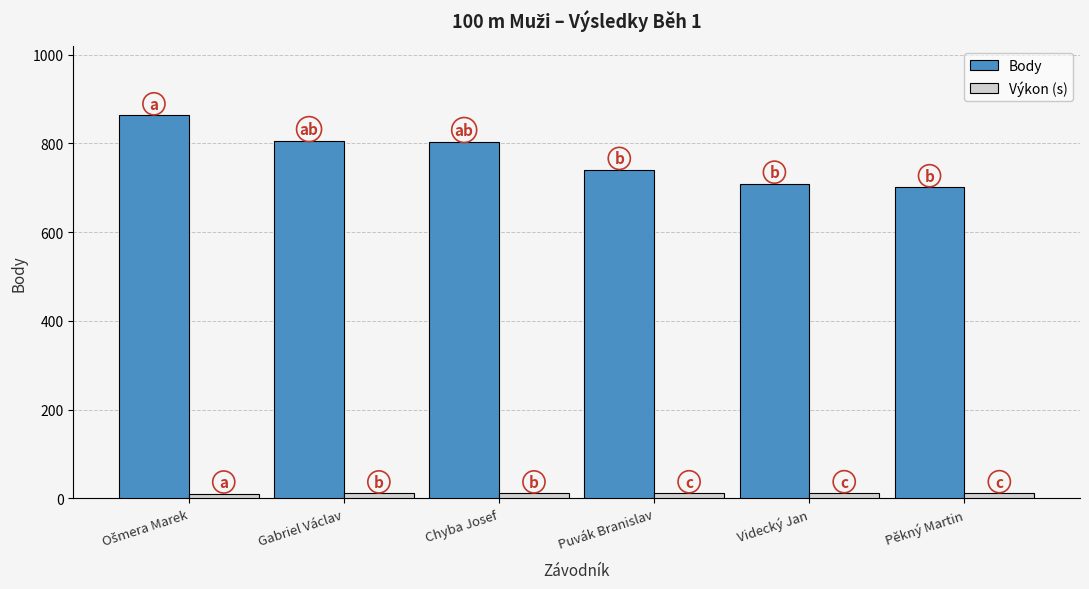

What is the difference between the second highest and minimum values in the Výkon (s) series?

0.7